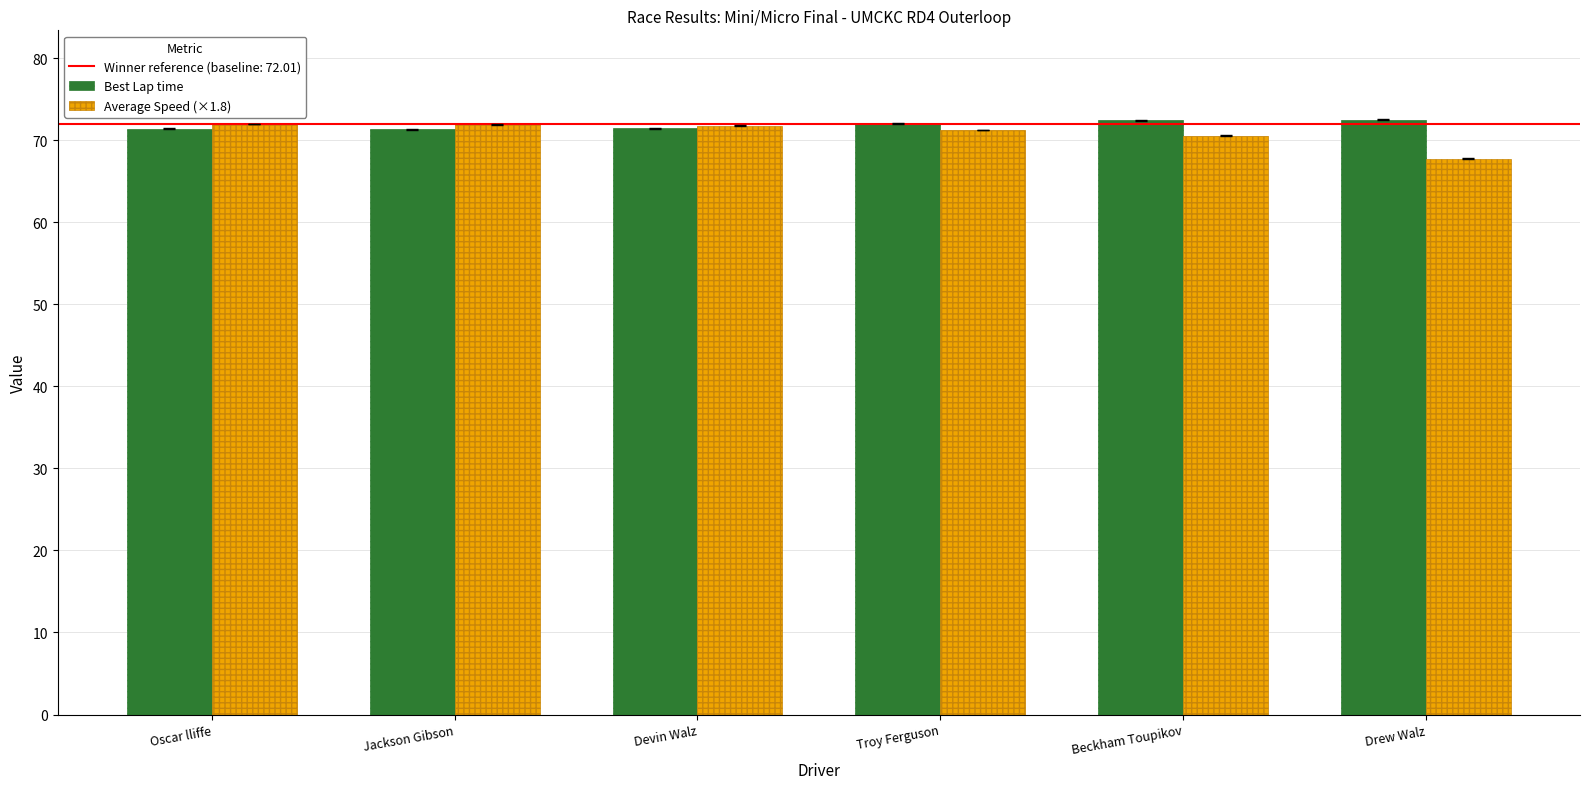

Is it true that Best Lap time equals 116.3 at Devin Walz?

False